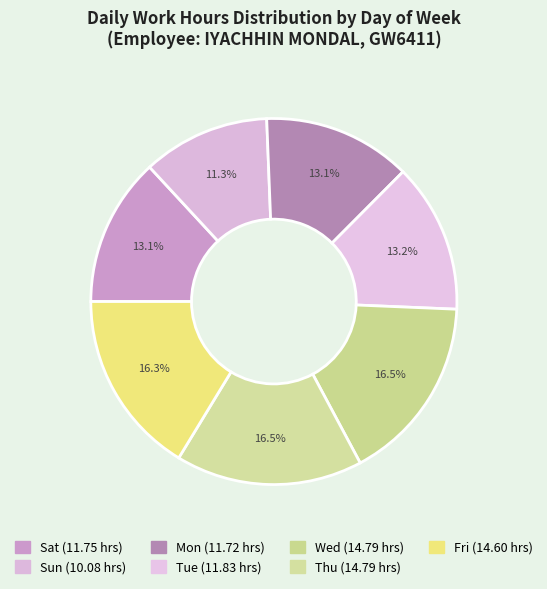

To the nearest percent, what is the difference between the largest and smallest slice percentages?

5%